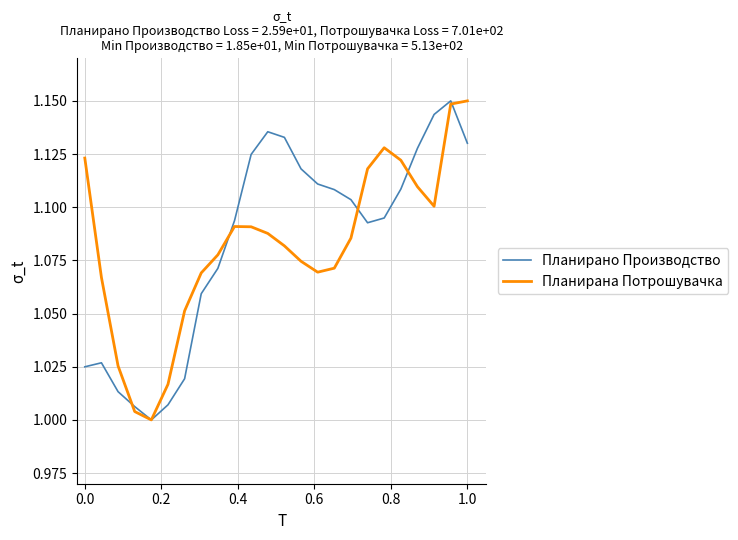

How many lines are shown in the chart?

2